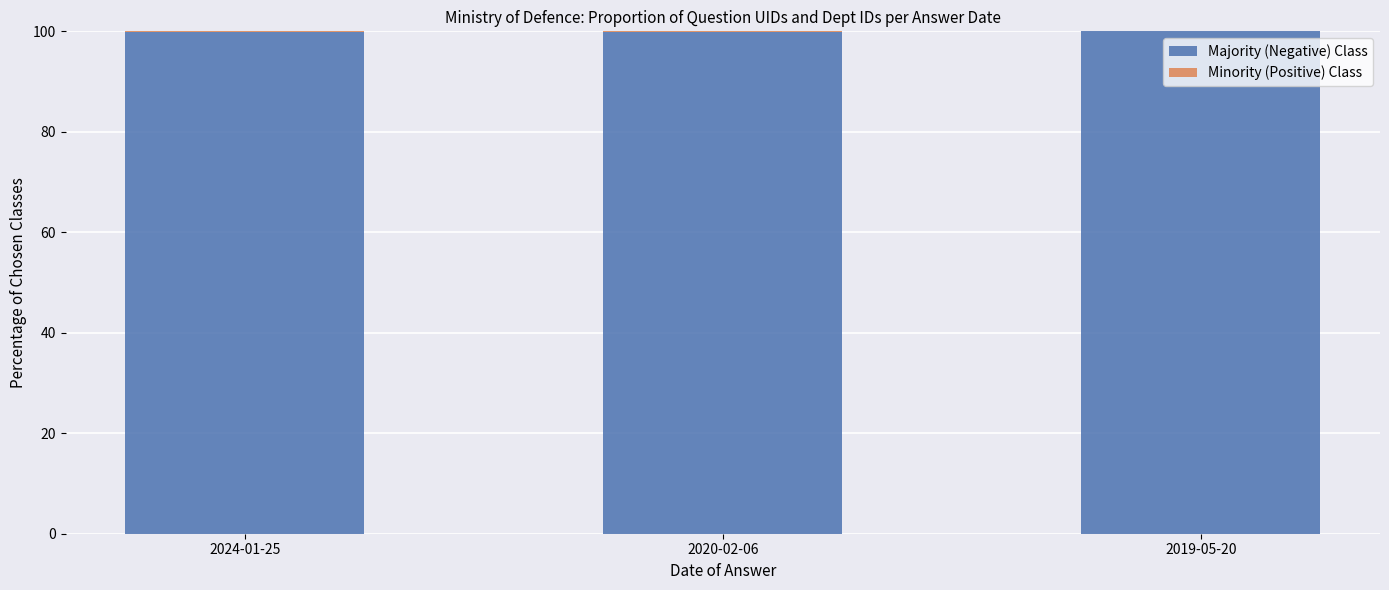

Are the bars grouped side by side (vs. stacked)?

No